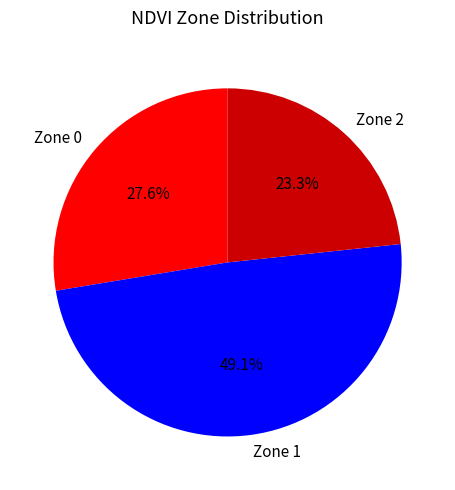

The Zone 0 slice represents 17% of the pie. True or false?

False